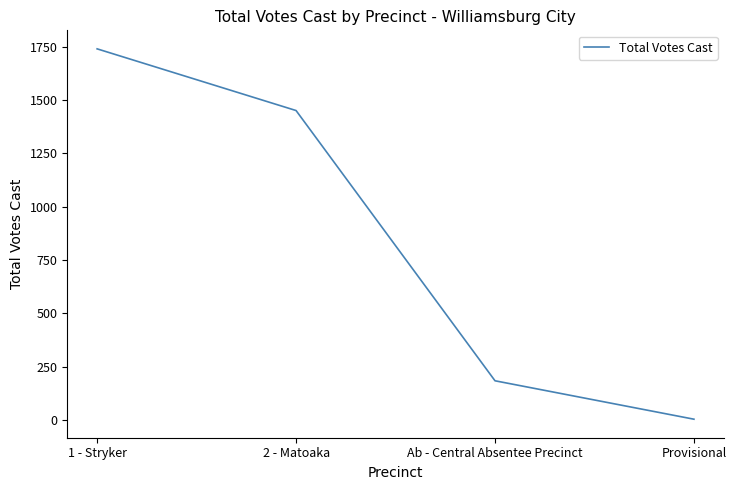

Rank the categories by value from highest to lowest.

1 - Stryker, 2 - Matoaka, Ab - Central Absentee Precinct, Provisional